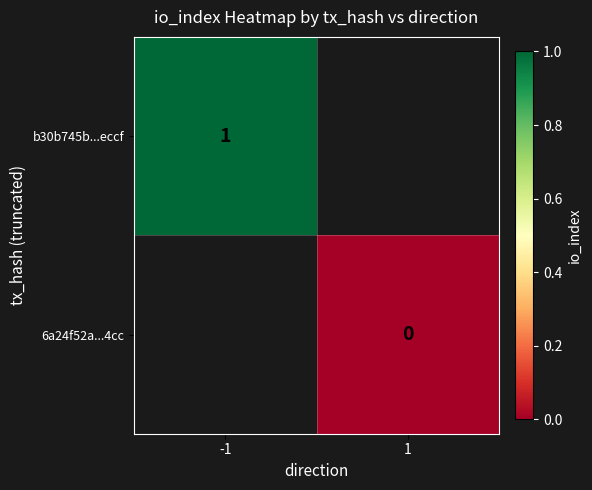

The value of b30b745b...eccf at -1 is 2. True or false?

False